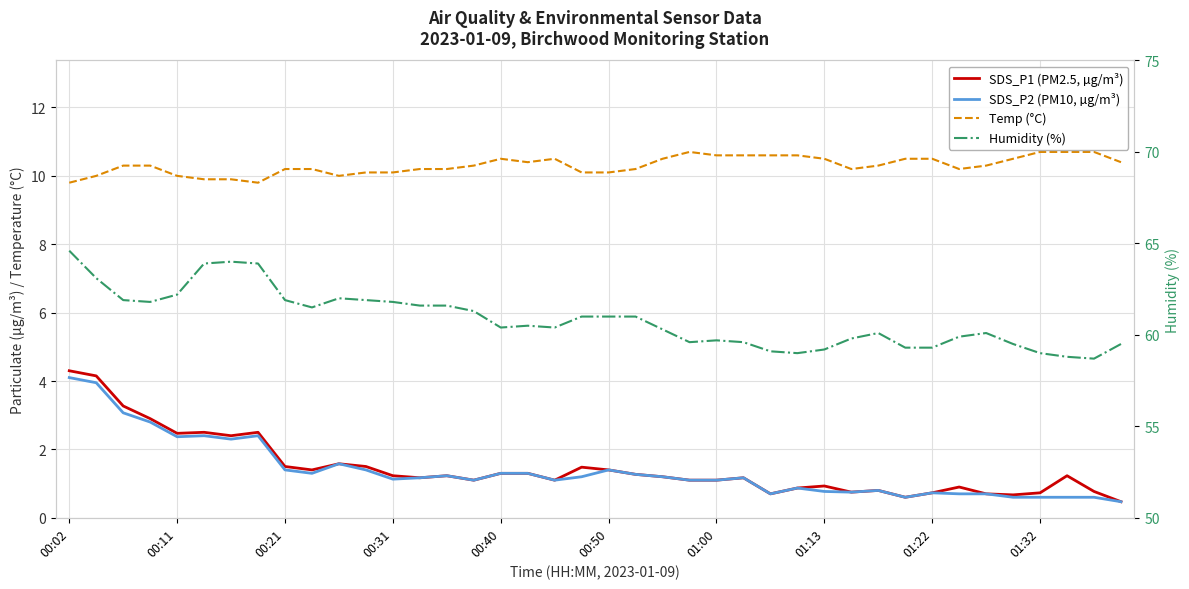

How many lines are shown in the chart?

4